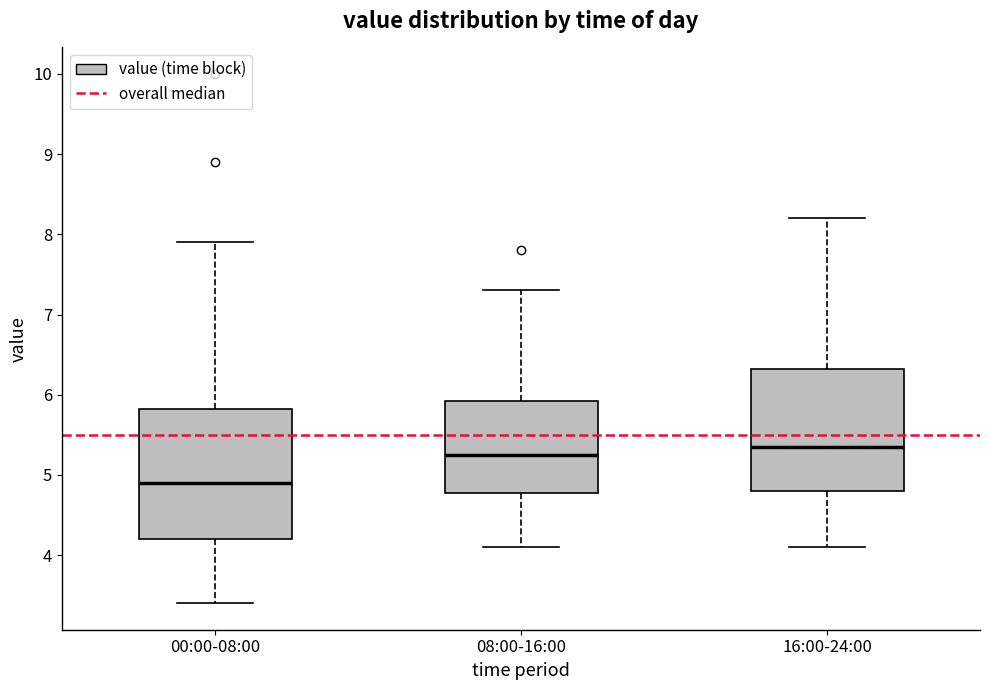

Reading left to right, read every box against the y-axis: the position of its median line, the range the box covers, and the ends of its whiskers. The values are not printed on the chart, so give them approximately, as read against the axis.

00:00-08:00: median 4.9, box 4.2 to 5.8, whiskers 3.4 to 7.9
08:00-16:00: median 5.3, box 4.8 to 5.9, whiskers 4.1 to 7.3
16:00-24:00: median 5.4, box 4.8 to 6.3, whiskers 4.1 to 8.2